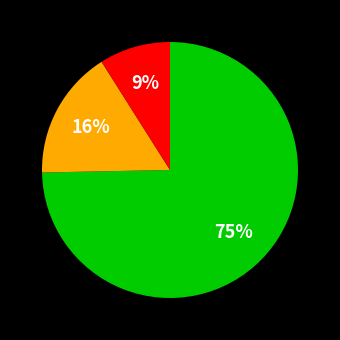

To the nearest percent, what is the average slice percentage?

33%